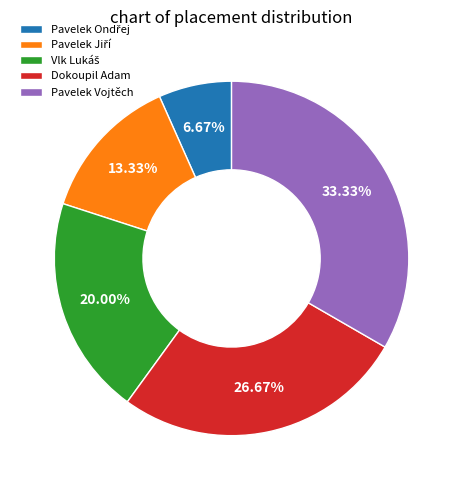

How many segments does this pie chart have?

5